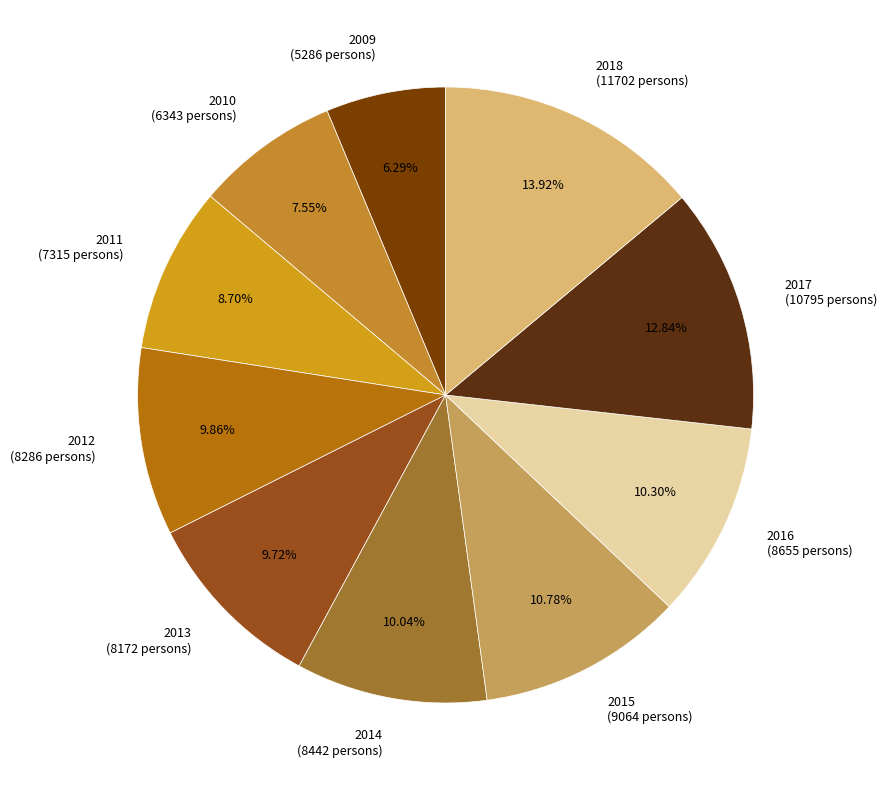

What is the ratio of the value at 2018 to the value at 2015?

1.3